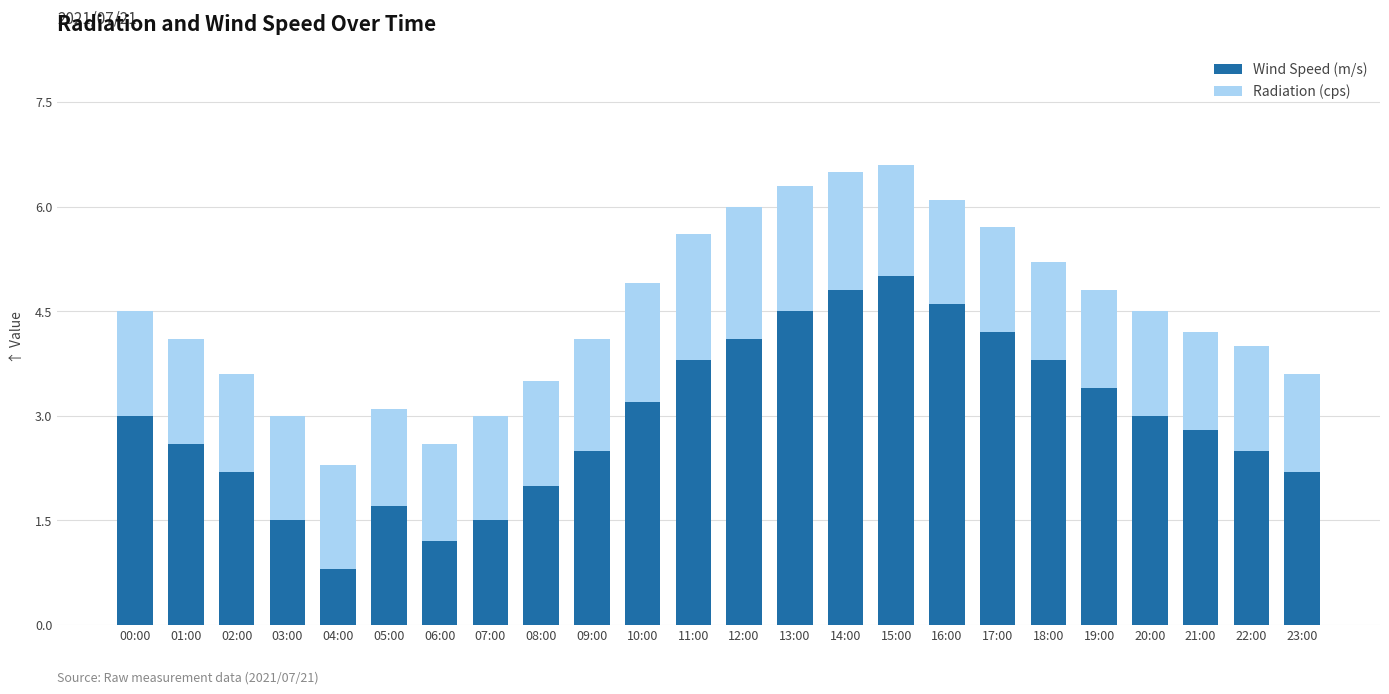

What is the average value of the Wind Speed (m/s) series?

3.0